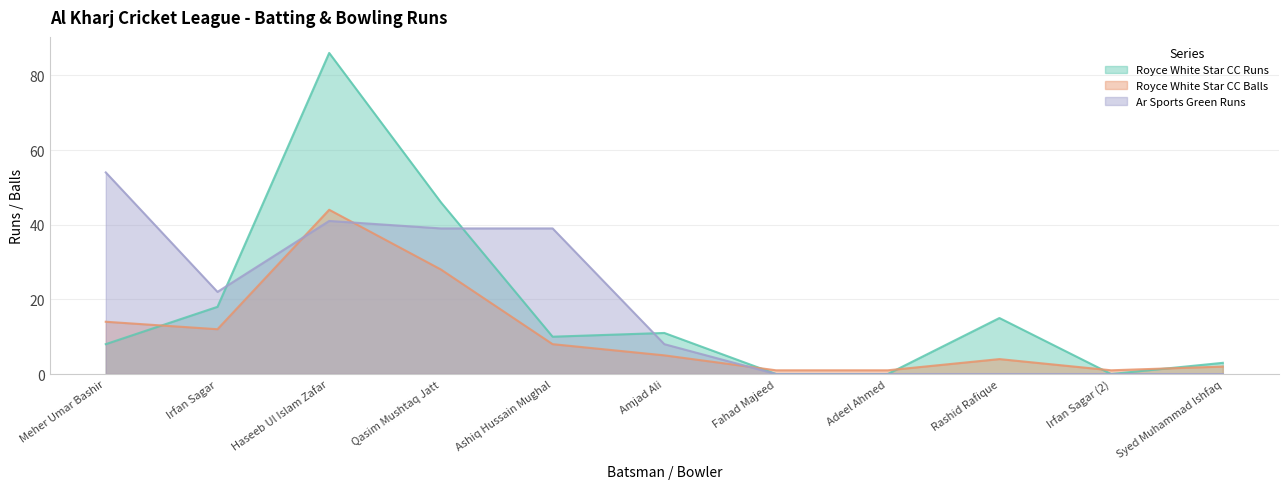

How many values in the Royce White Star CC Runs series are below 10?

5